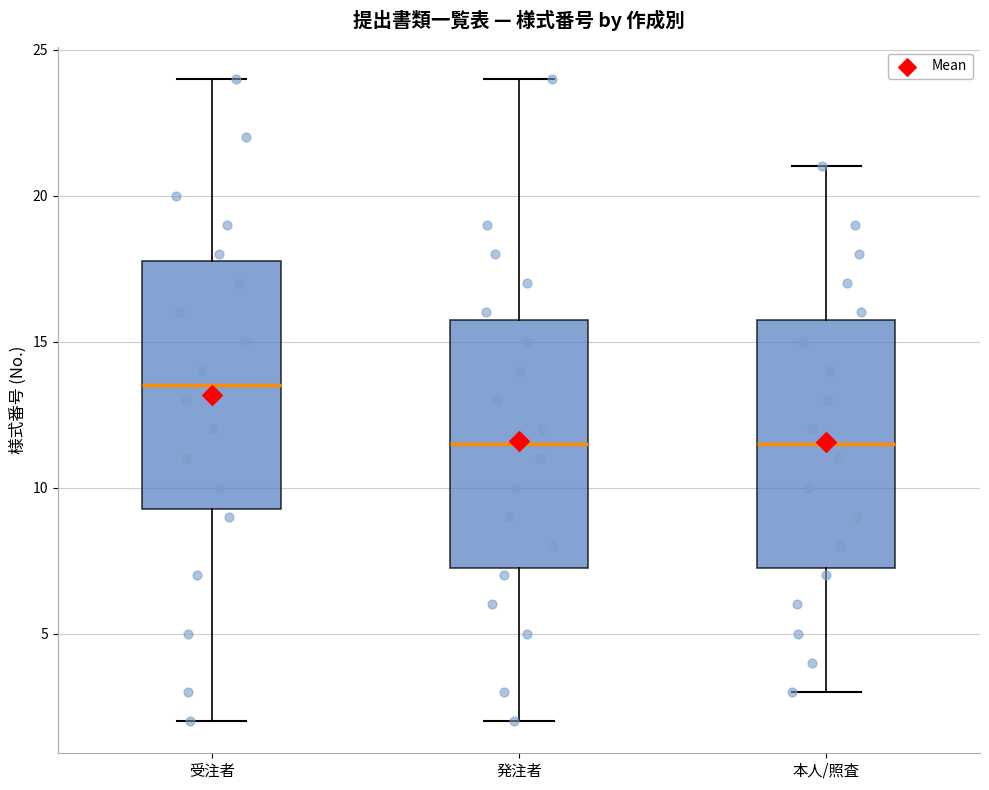

Where is the upper edge of the box for 本人/照査 on the y-axis? The values are not printed on the chart, so give them approximately, as read against the axis.

16.0